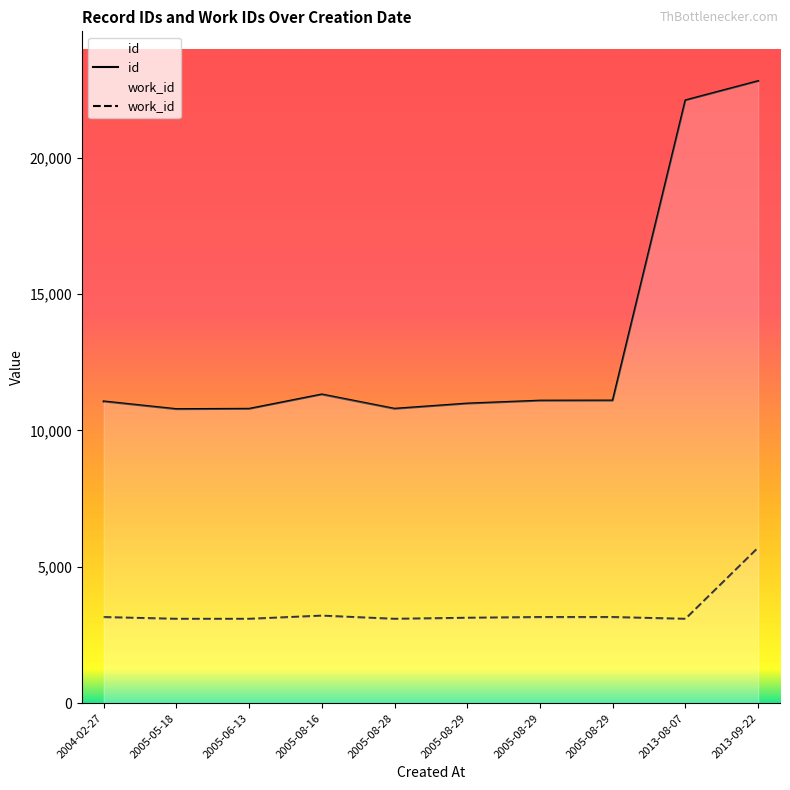

At how many categories does at least one series exceed 15100?

2